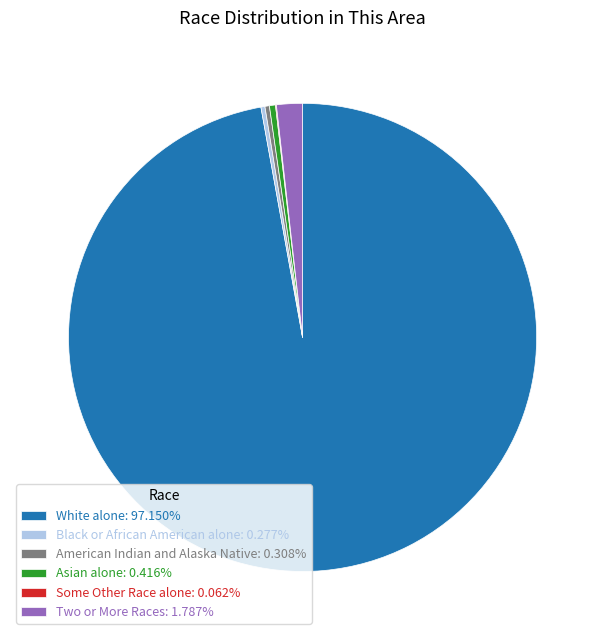

Combined, do American Indian and Alaska Native: 0.308% and Two or More Races: 1.787% account for over 50%?

No